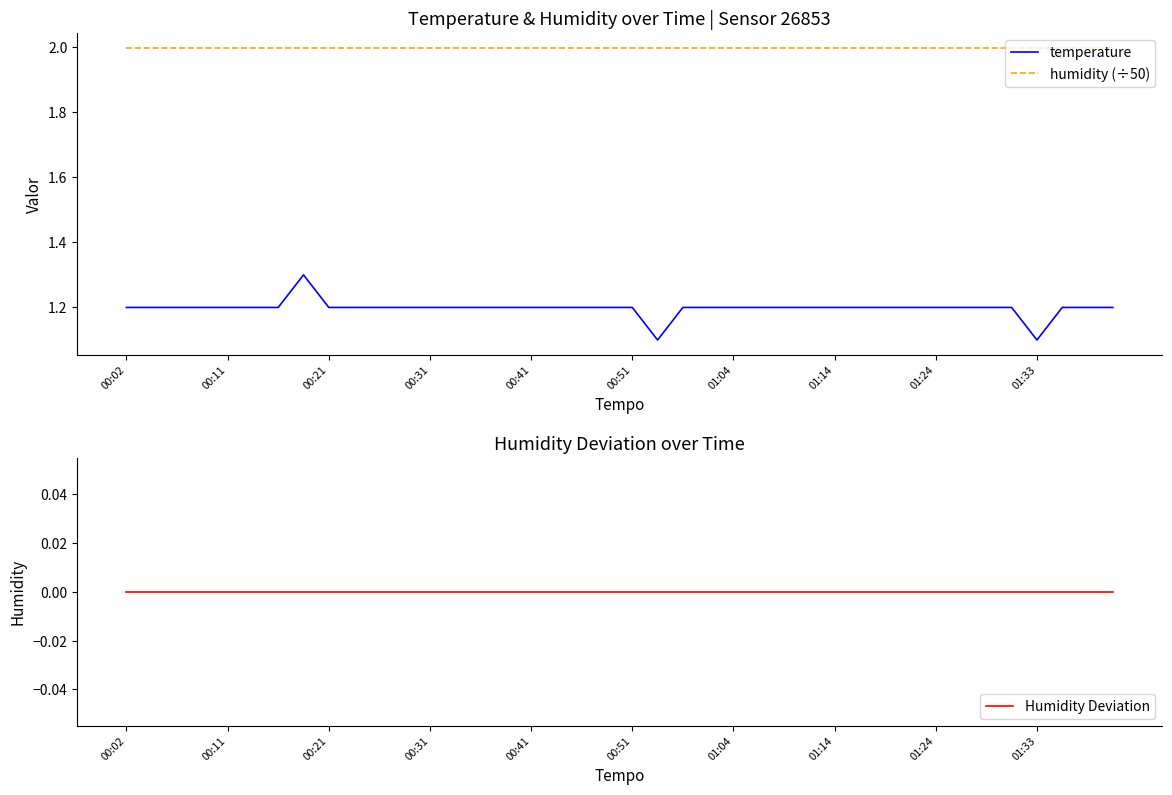

Rank the series by their average value, from lowest to highest.

Humidity Deviation, temperature, humidity (÷50)